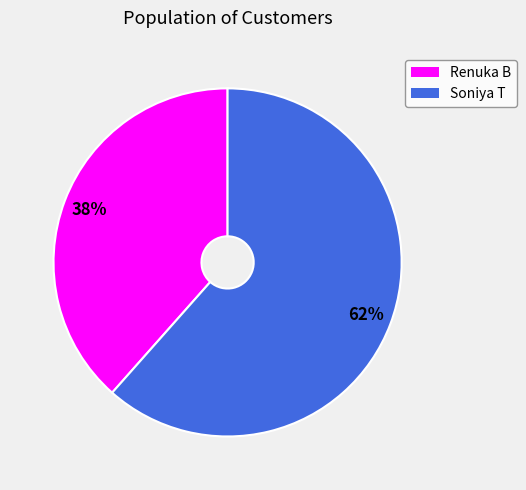

To the nearest percent, what percentage of the pie is Soniya T?

62%